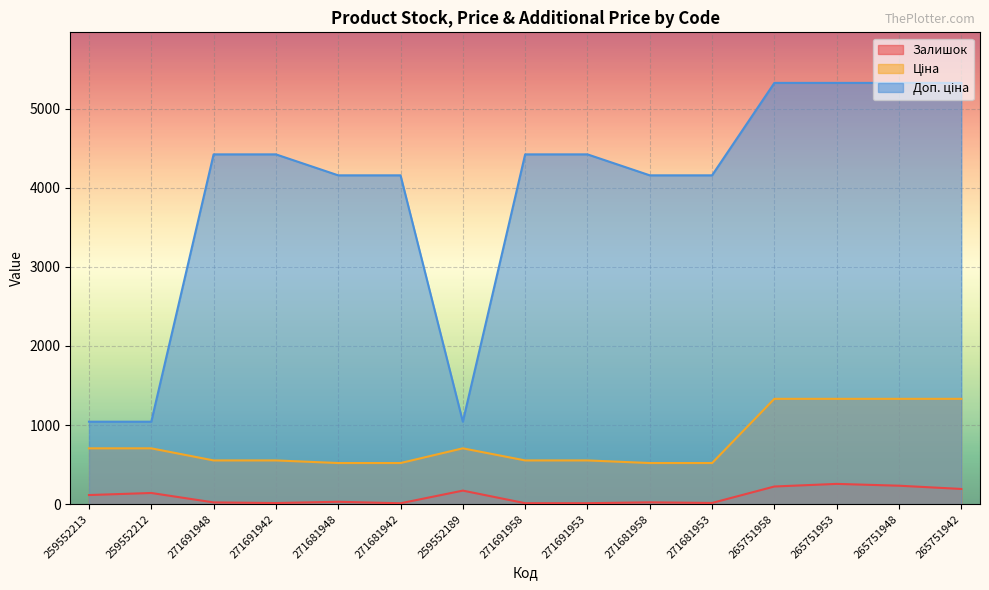

How many lines are shown in the chart?

3